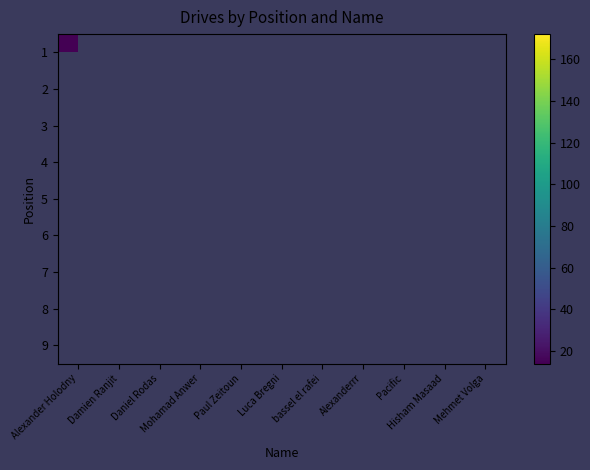

Rank the series at Mohamad Anwer from lowest to highest value.

1, 2, 3, 4, 5, 6, 7, 8, 9